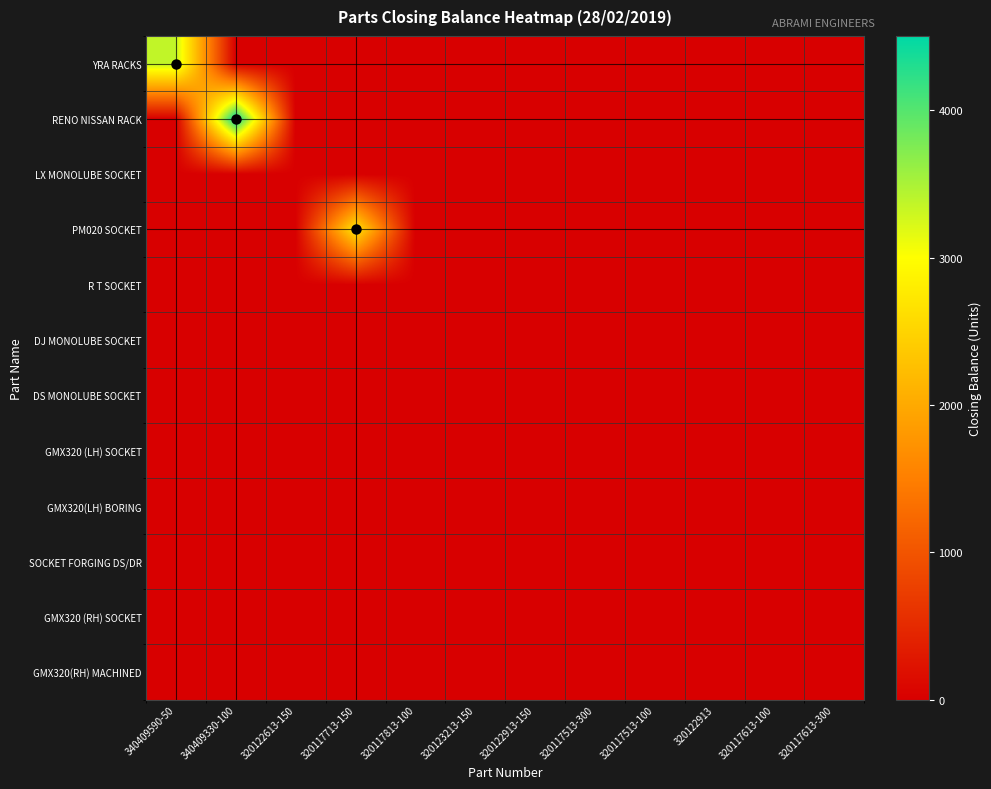

Reading left to right, extract all data points from this chart.

YRA RACKS: 340409590-50=3367	340409330-100=0	320122613-150=0	320117713-150=0	320117813-100=0	320123213-150=0	320122913-150=0	320117513-300=0	320117513-100=0	320122913=0	320117613-100=0	320117613-300=0
RENO NISSAN RACK: 340409590-50=0	340409330-100=4505	320122613-150=0	320117713-150=0	320117813-100=0	320123213-150=0	320122913-150=0	320117513-300=0	320117513-100=0	320122913=0	320117613-100=0	320117613-300=0
LX MONOLUBE SOCKET: 340409590-50=0	340409330-100=0	320122613-150=0	320117713-150=0	320117813-100=0	320123213-150=0	320122913-150=0	320117513-300=0	320117513-100=0	320122913=0	320117613-100=0	320117613-300=0
PM020 SOCKET: 340409590-50=0	340409330-100=0	320122613-150=0	320117713-150=2710	320117813-100=0	320123213-150=0	320122913-150=0	320117513-300=0	320117513-100=0	320122913=0	320117613-100=0	320117613-300=0
R T SOCKET: 340409590-50=0	340409330-100=0	320122613-150=0	320117713-150=0	320117813-100=0	320123213-150=0	320122913-150=0	320117513-300=0	320117513-100=0	320122913=0	320117613-100=0	320117613-300=0
DJ MONOLUBE SOCKET: 340409590-50=0	340409330-100=0	320122613-150=0	320117713-150=0	320117813-100=0	320123213-150=0	320122913-150=0	320117513-300=0	320117513-100=0	320122913=0	320117613-100=0	320117613-300=0
DS MONOLUBE SOCKET: 340409590-50=0	340409330-100=0	320122613-150=0	320117713-150=0	320117813-100=0	320123213-150=0	320122913-150=0	320117513-300=0	320117513-100=0	320122913=0	320117613-100=0	320117613-300=0
GMX320 (LH) SOCKET: 340409590-50=0	340409330-100=0	320122613-150=0	320117713-150=0	320117813-100=0	320123213-150=0	320122913-150=0	320117513-300=0	320117513-100=0	320122913=0	320117613-100=0	320117613-300=0
GMX320(LH) BORING: 340409590-50=0	340409330-100=0	320122613-150=0	320117713-150=0	320117813-100=0	320123213-150=0	320122913-150=0	320117513-300=0	320117513-100=0	320122913=0	320117613-100=0	320117613-300=0
SOCKET FORGING DS/DR: 340409590-50=0	340409330-100=0	320122613-150=0	320117713-150=0	320117813-100=0	320123213-150=0	320122913-150=0	320117513-300=0	320117513-100=0	320122913=0	320117613-100=0	320117613-300=0
GMX320 (RH) SOCKET: 340409590-50=0	340409330-100=0	320122613-150=0	320117713-150=0	320117813-100=0	320123213-150=0	320122913-150=0	320117513-300=0	320117513-100=0	320122913=0	320117613-100=0	320117613-300=0
GMX320(RH) MACHINED: 340409590-50=0	340409330-100=0	320122613-150=0	320117713-150=0	320117813-100=0	320123213-150=0	320122913-150=0	320117513-300=0	320117513-100=0	320122913=0	320117613-100=0	320117613-300=0